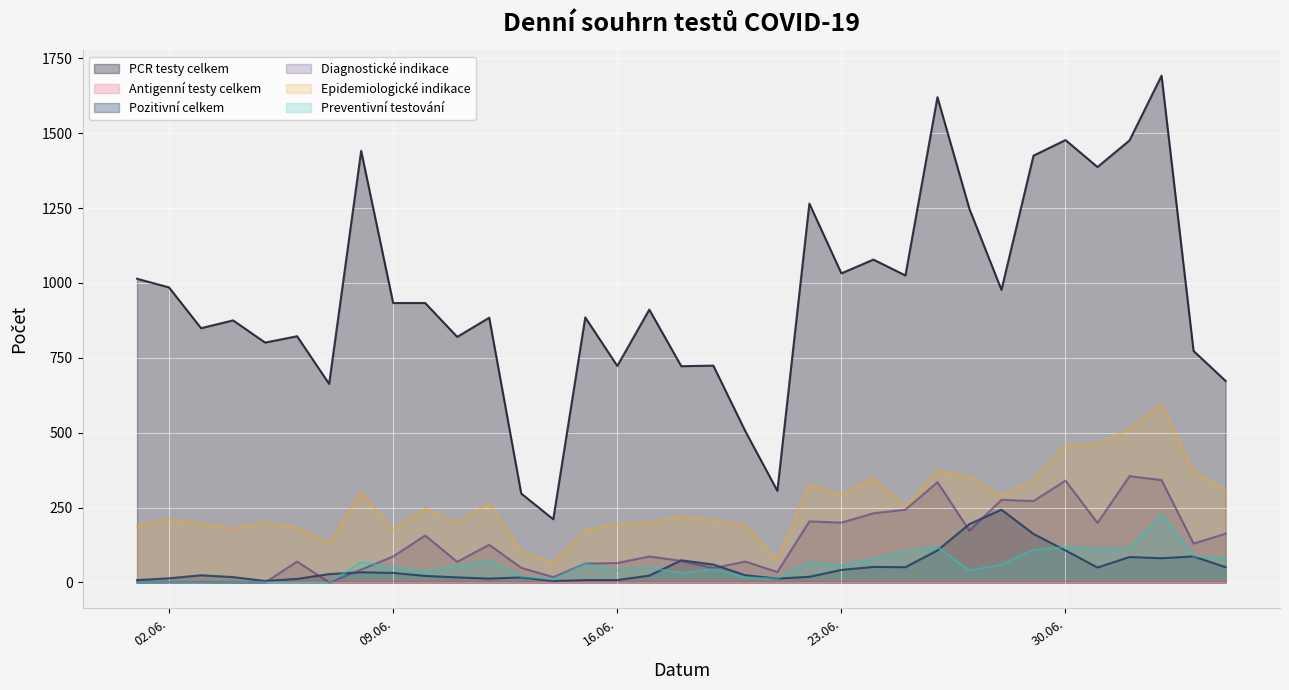

True or false: Diagnostické indikace and PCR testy celkem cross at least once.

False